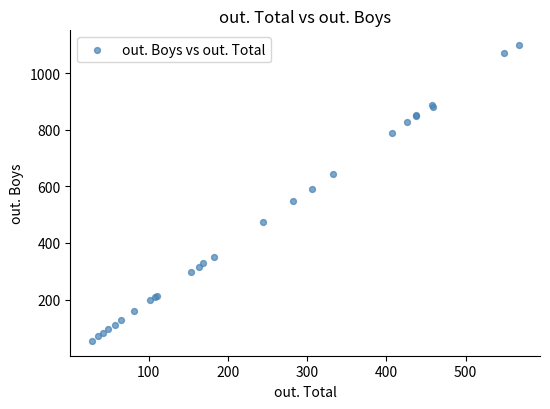

What Y value in the scatter plot is closest to 576?

590